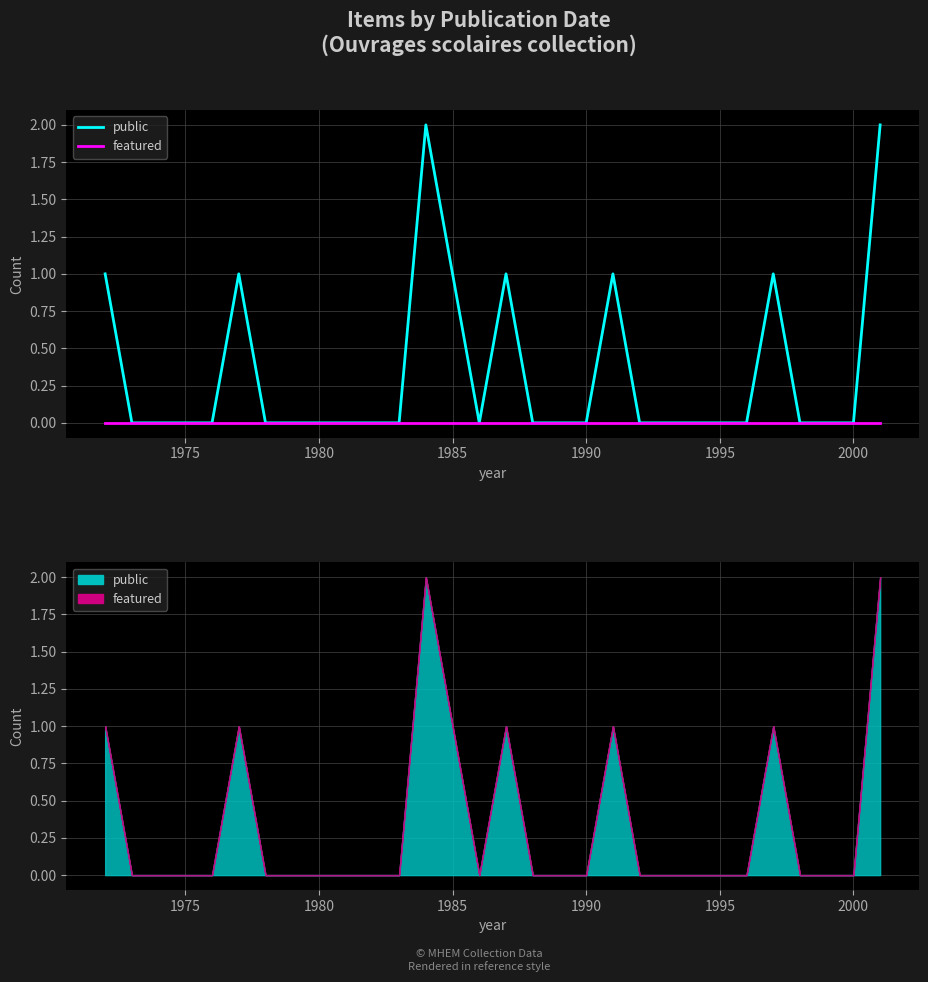

Between 26 and 28, which series saw the biggest shift?

public